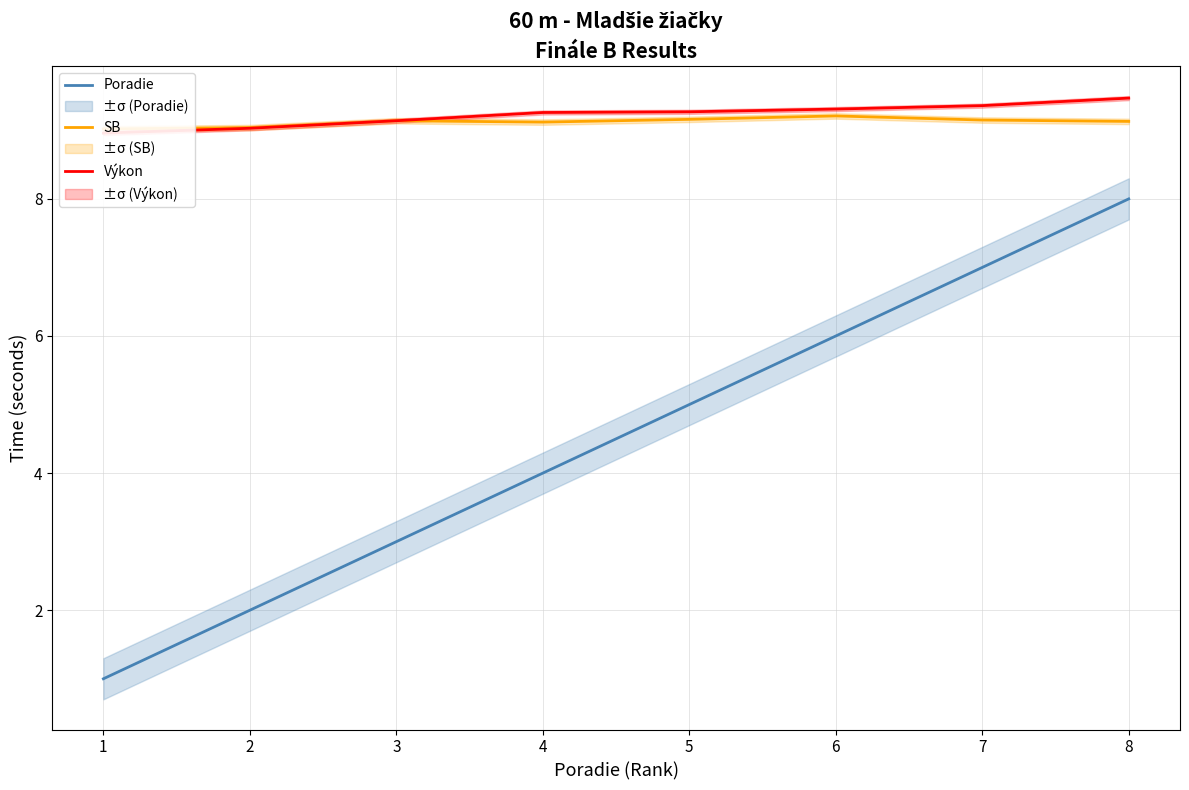

What is the value of the SB point at the 4th from the left?

9.1